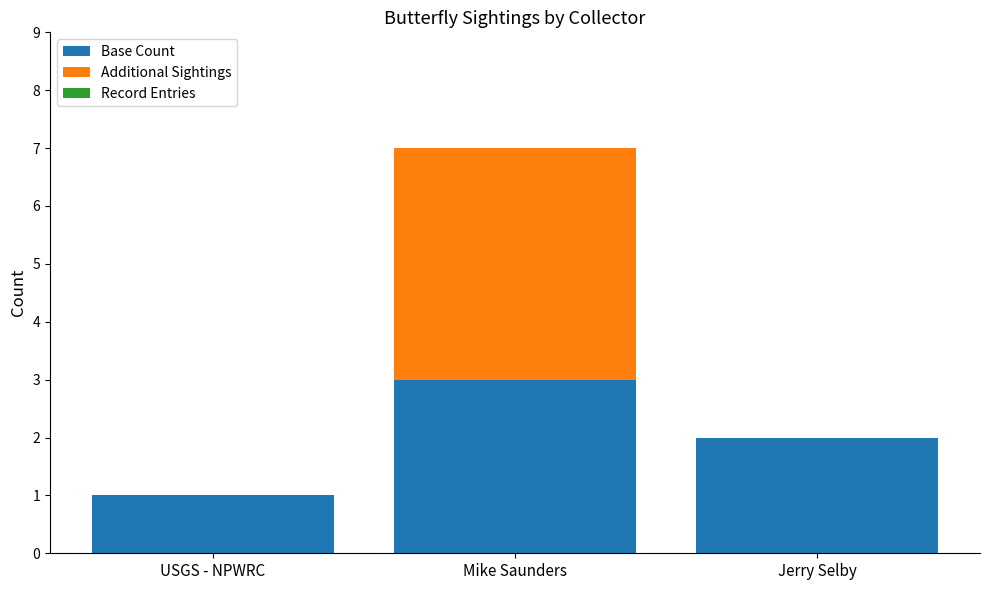

What is the approximate value of Base Count at Mike Saunders?

3